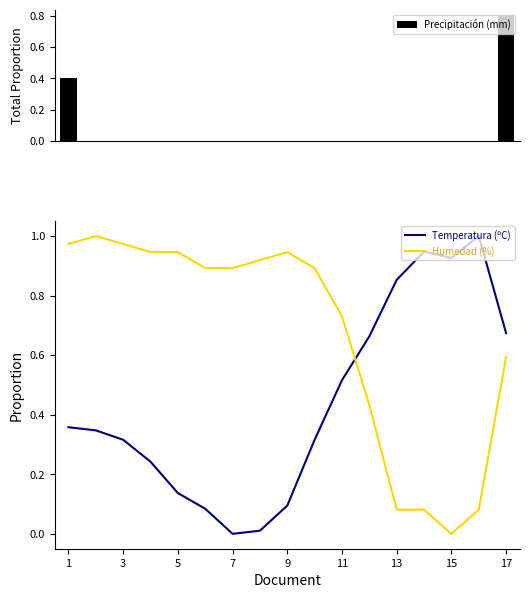

Are the bars horizontal?

No